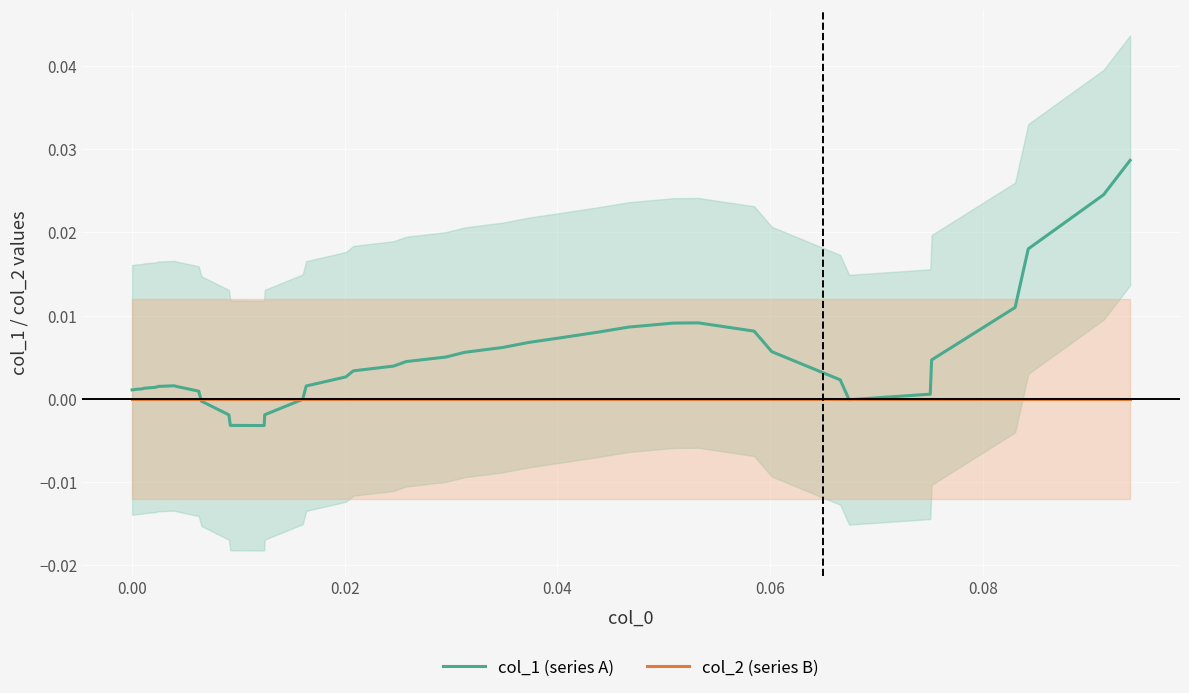

Is the value of col_2 (series B) at 36 greater than the value of col_1 (series A) at 32?

No